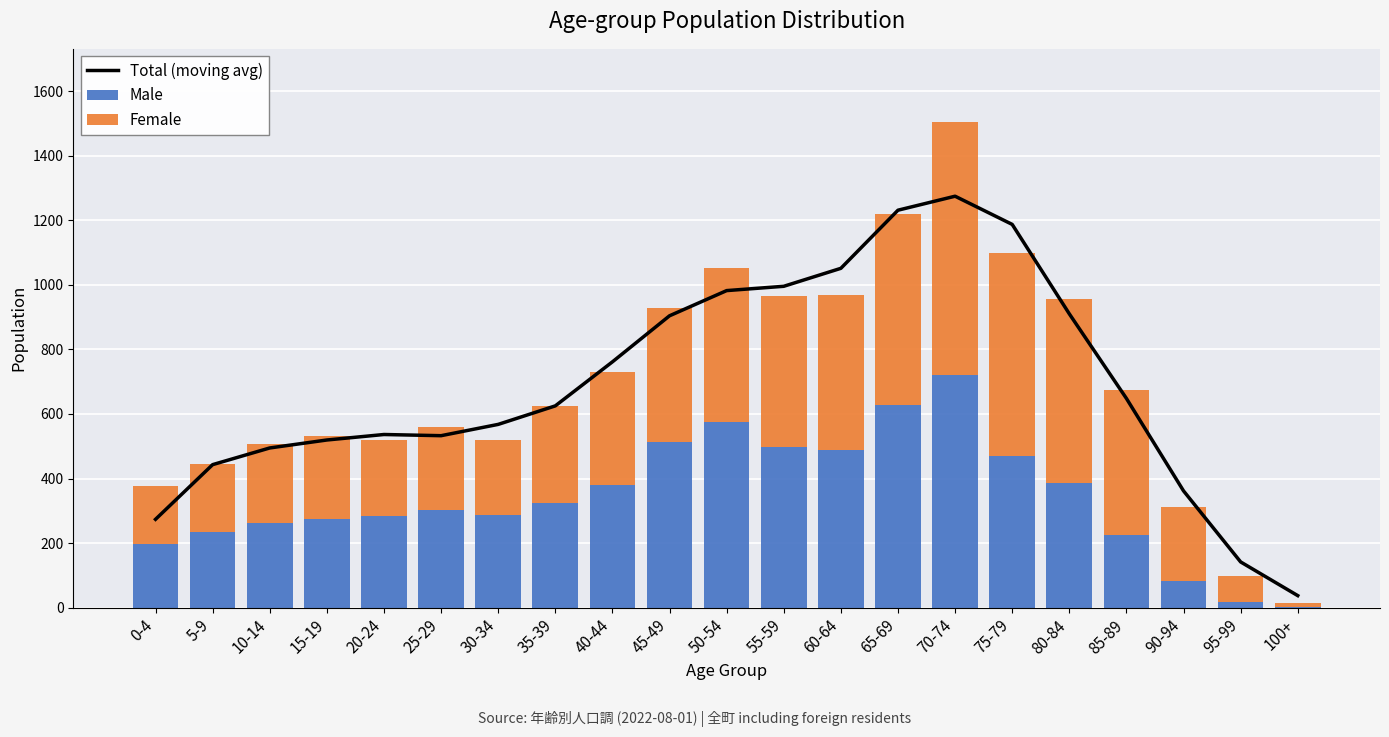

How many data points does each series have?

21